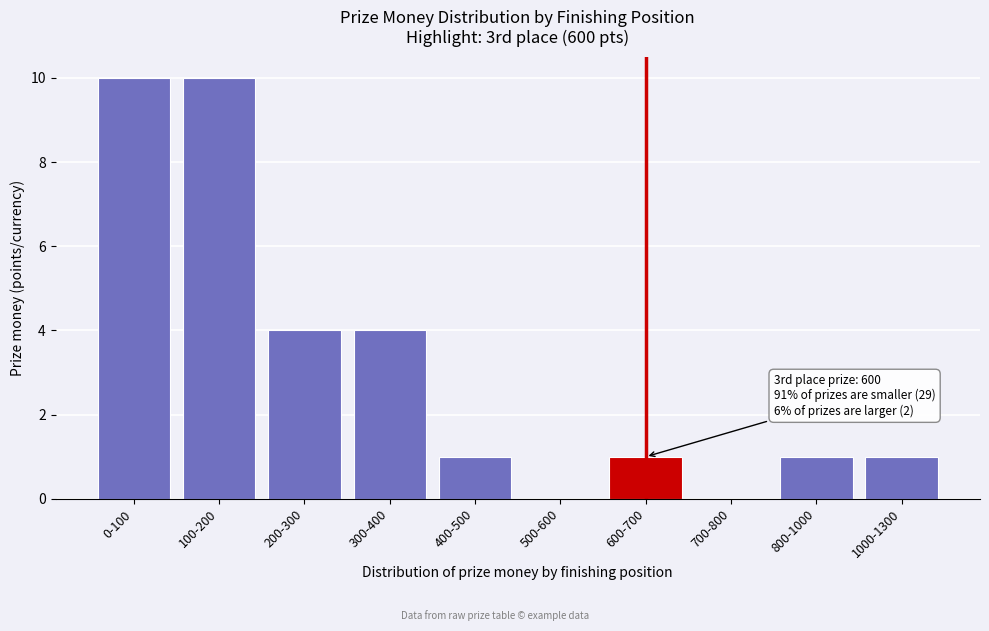

Reading right to left, list all the values displayed in this chart.

1000-1300=1	800-1000=1	700-800=0	600-700=1	500-600=0	400-500=1	300-400=4	200-300=4	100-200=10	0-100=10